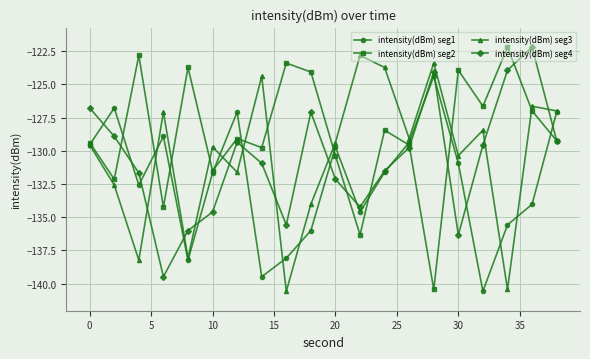

What is the highest value of the intensity(dBm) seg2 series?

-122.2